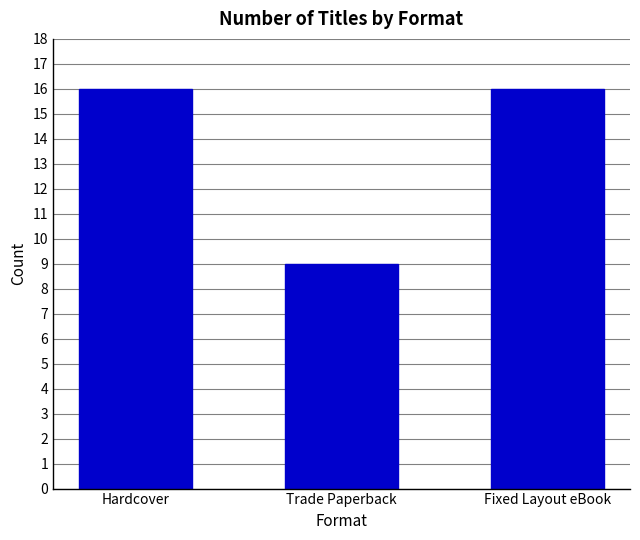

Which category has the lowest value across all series?

Trade Paperback